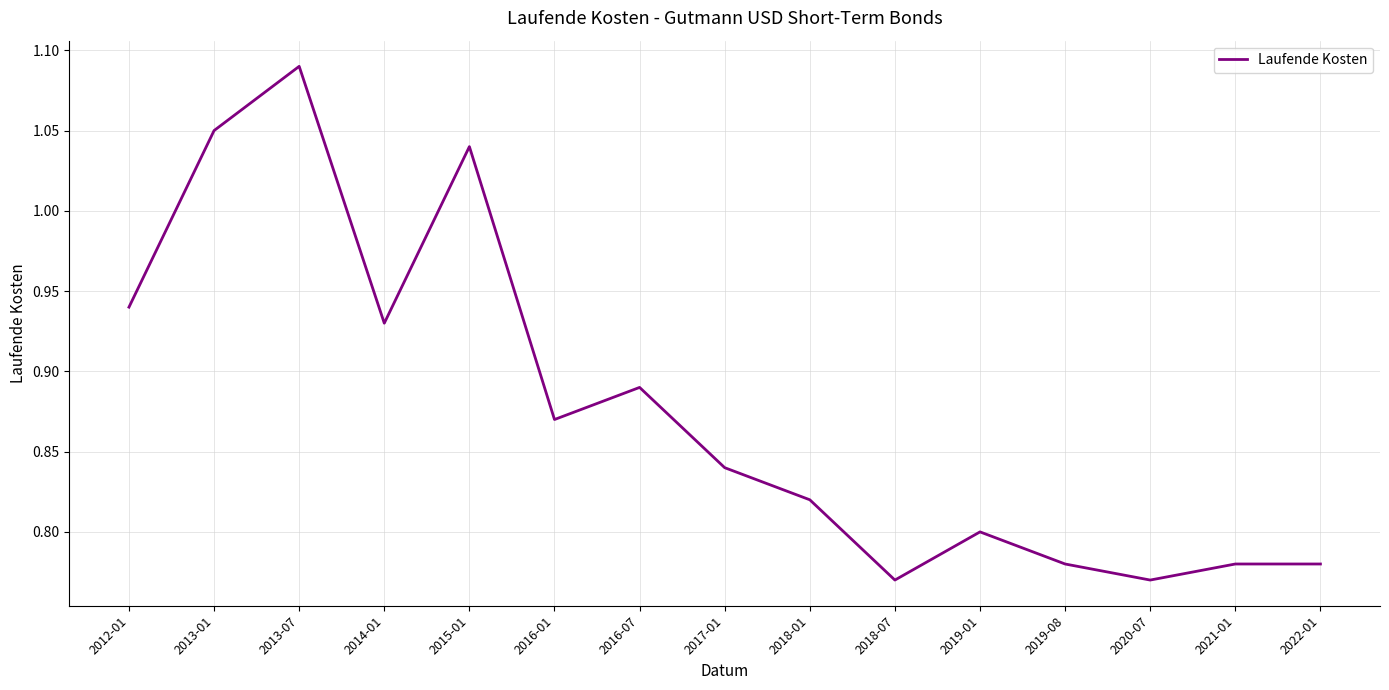

Count the number of data series in this chart.

1